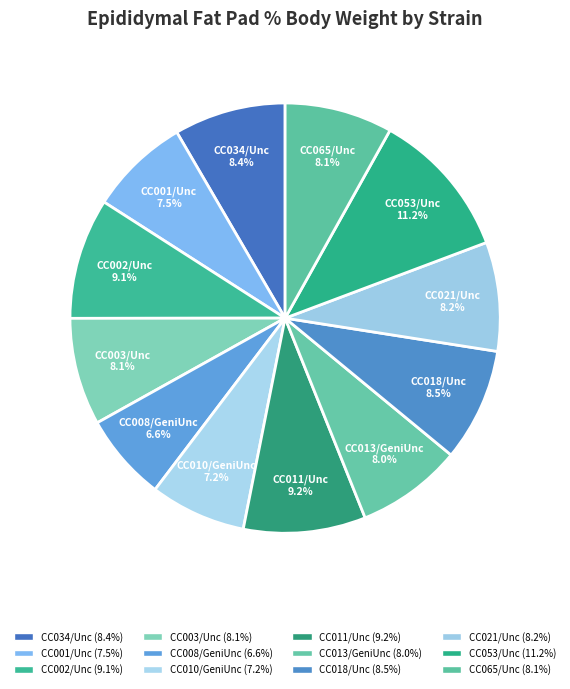

How much of the chart is everything except CC010/GeniUnc?

92.8%